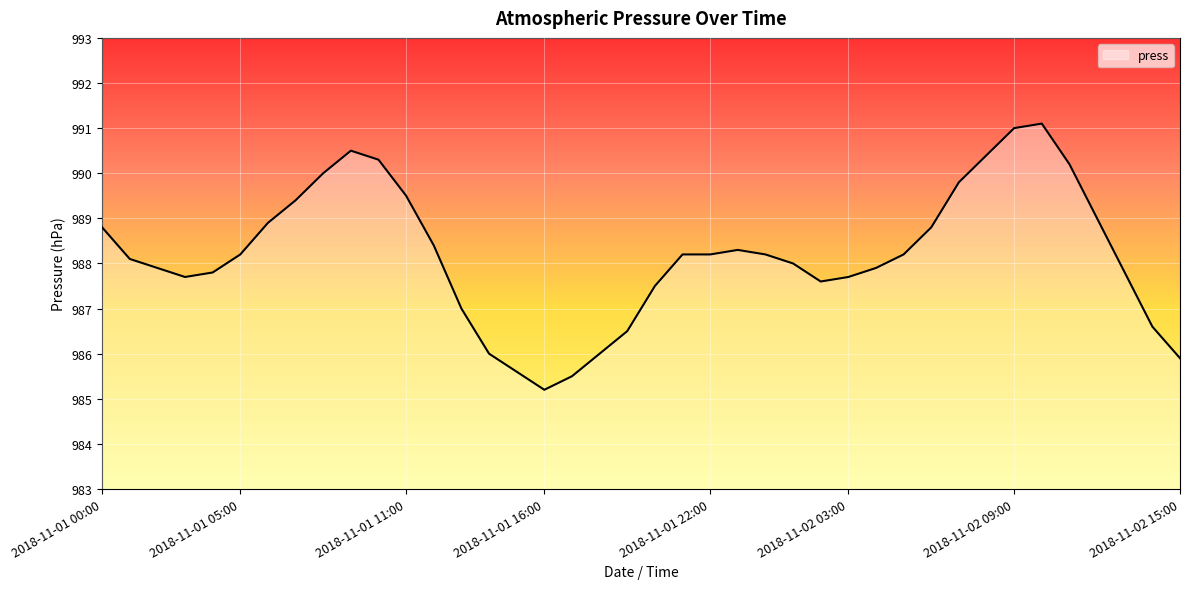

What is the maximum value shown in the chart?

991.1